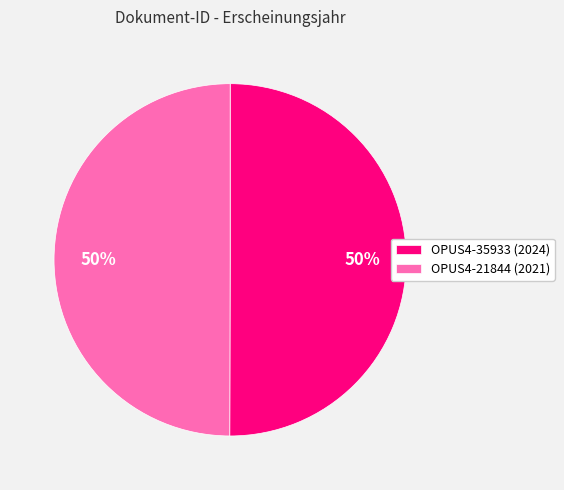

Do OPUS4-35933 (2024) and OPUS4-21844 (2021) together represent more than half of the pie?

Yes